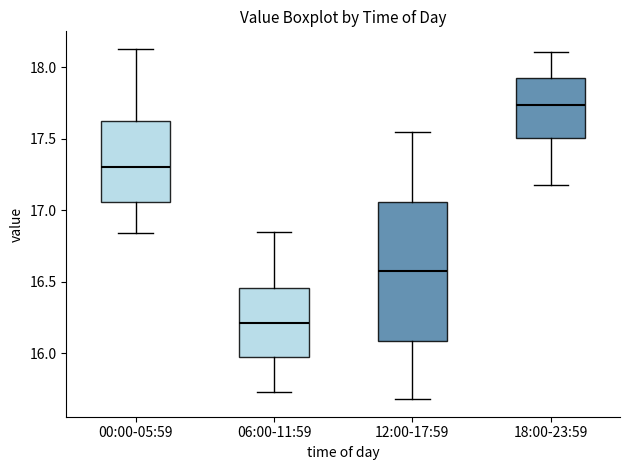

Comparing the boxes themselves (not the whiskers), which one is the tallest?

12:00-17:59